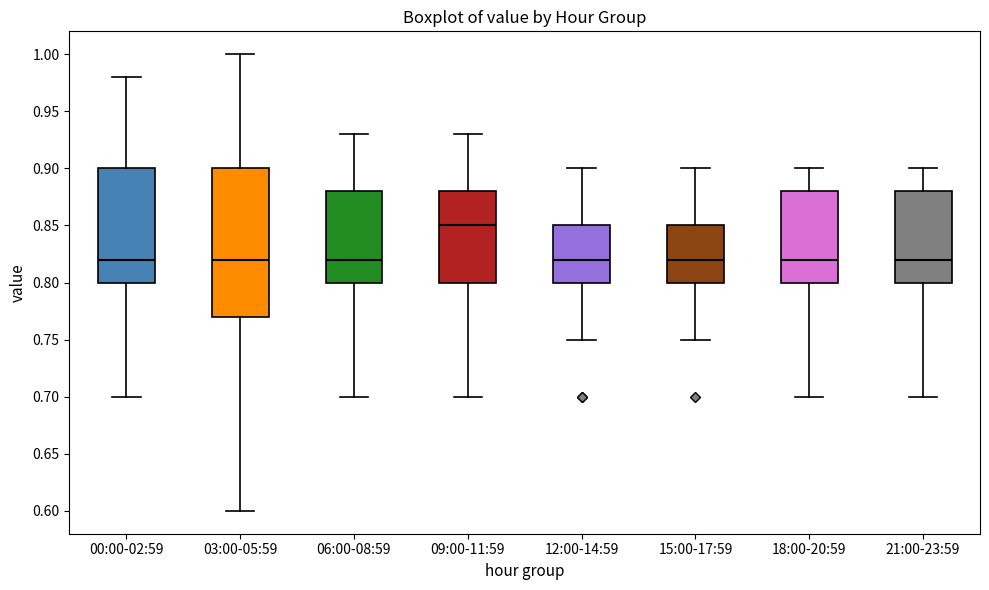

Where does the lower whisker of the box for 06:00-08:59 end on the y-axis? The values are not printed on the chart, so give them approximately, as read against the axis.

0.70